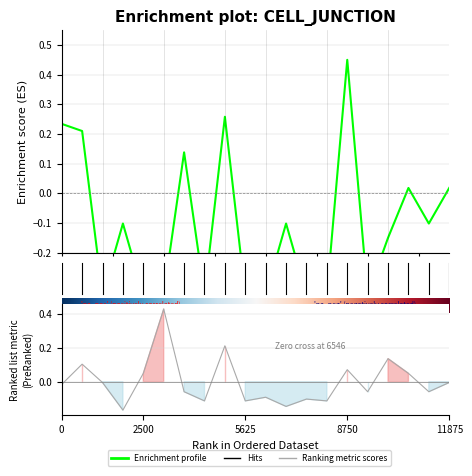

What is the greatest value displayed?

0.4